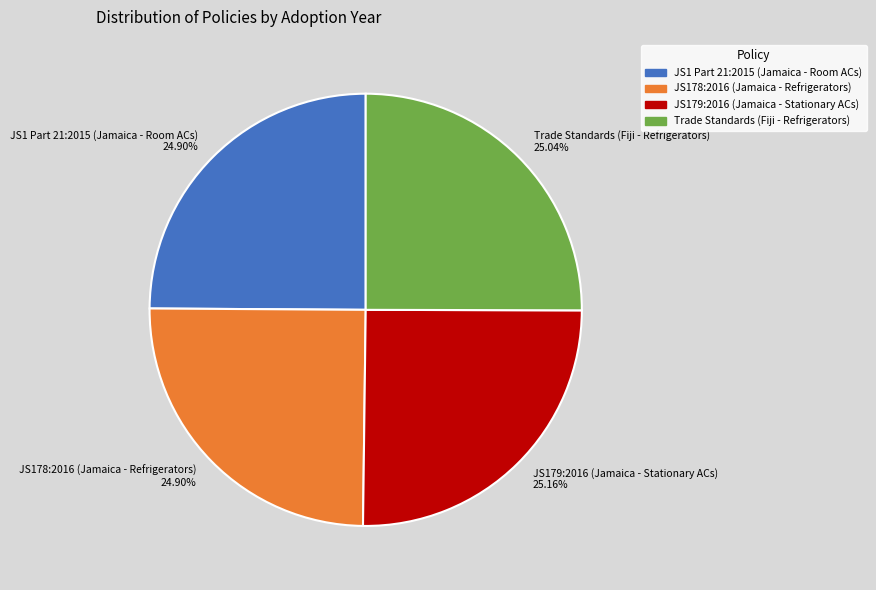

Count the number of slices in the pie.

4